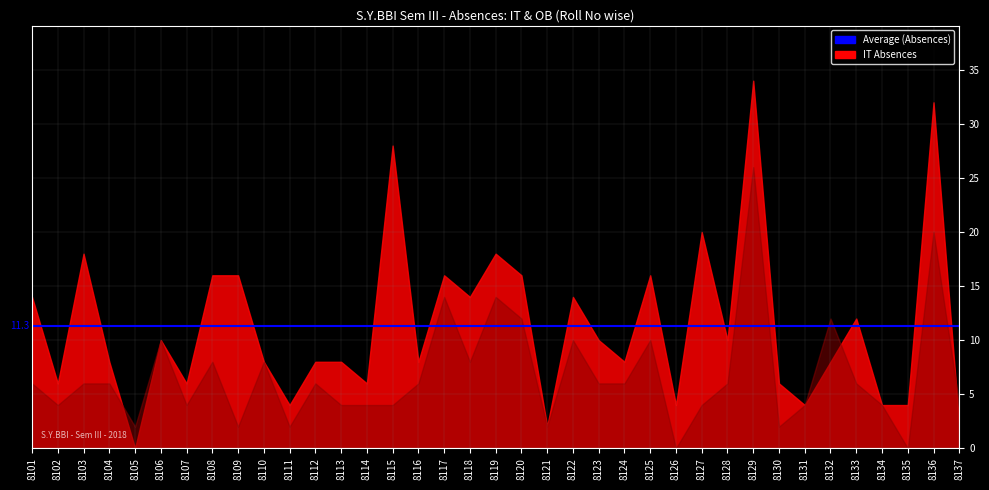

The value of OB at 8131 is 7. True or false?

False